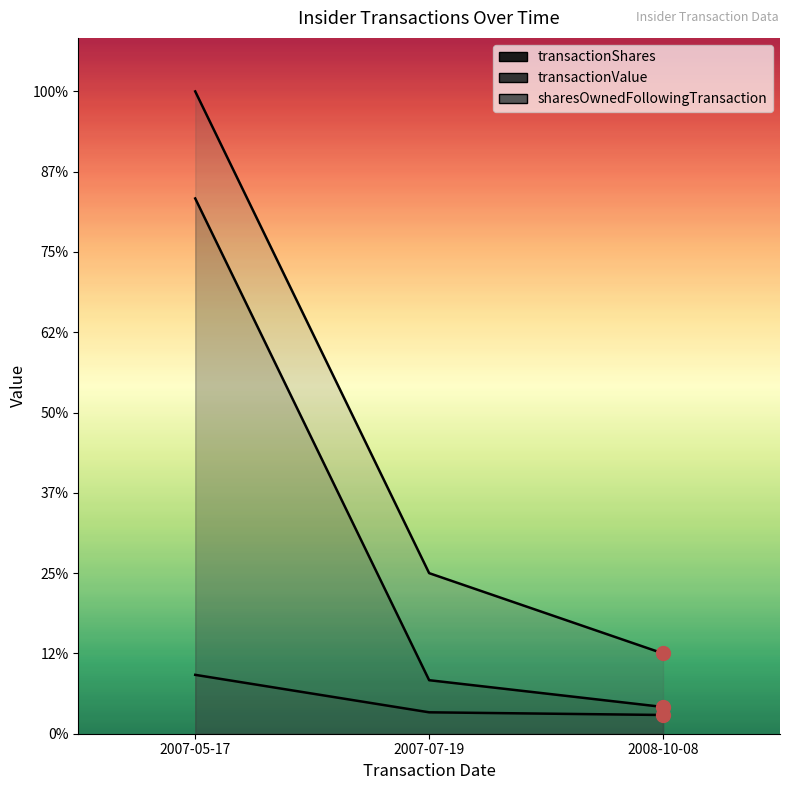

How many data points in transactionShares are above 20000?

1